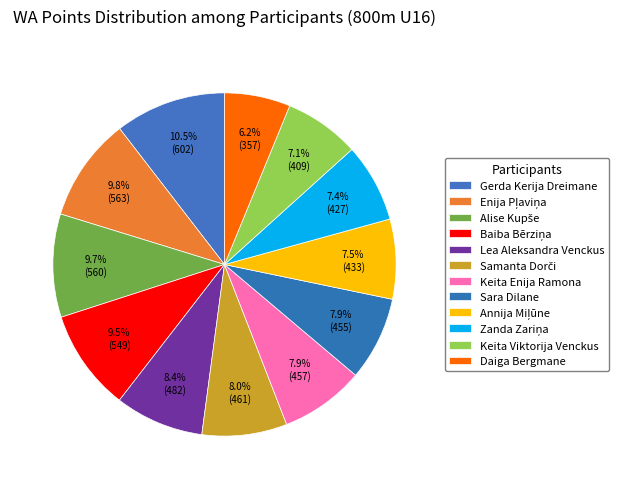

How much of the chart is everything except Sara Dilane?

92.1%